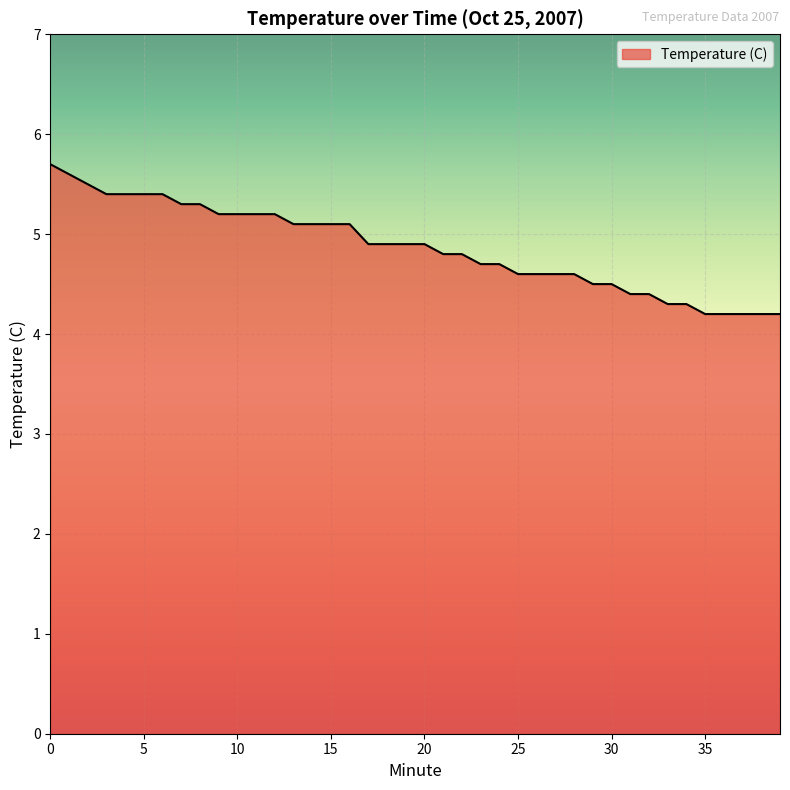

What is the difference between the second highest and second lowest values?

1.4